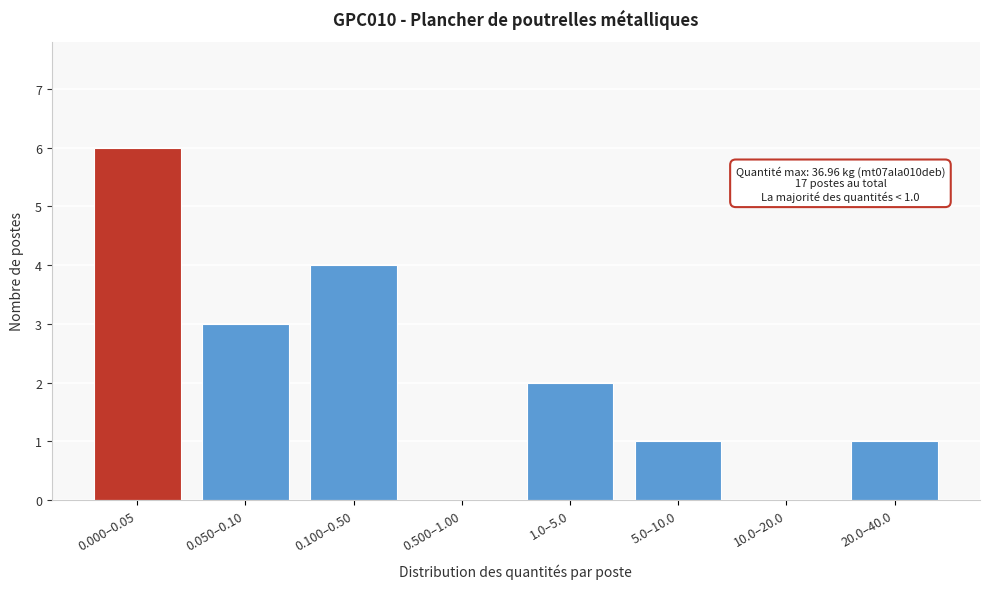

Reading left to right, transcribe all the data shown in this chart.

0.000–0.05=6	0.050–0.10=3	0.100–0.50=4	0.500–1.00=0	1.0–5.0=2	5.0–10.0=1	10.0–20.0=0	20.0–40.0=1